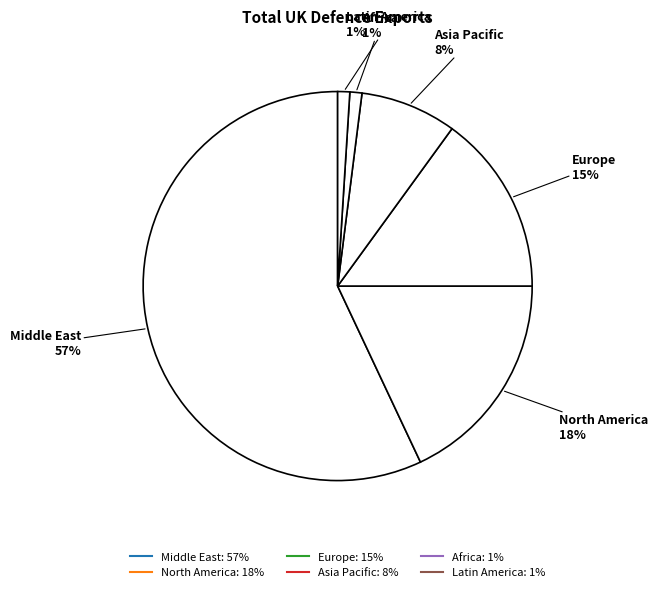

What percentage is the Europe slice, to the nearest percent?

15%